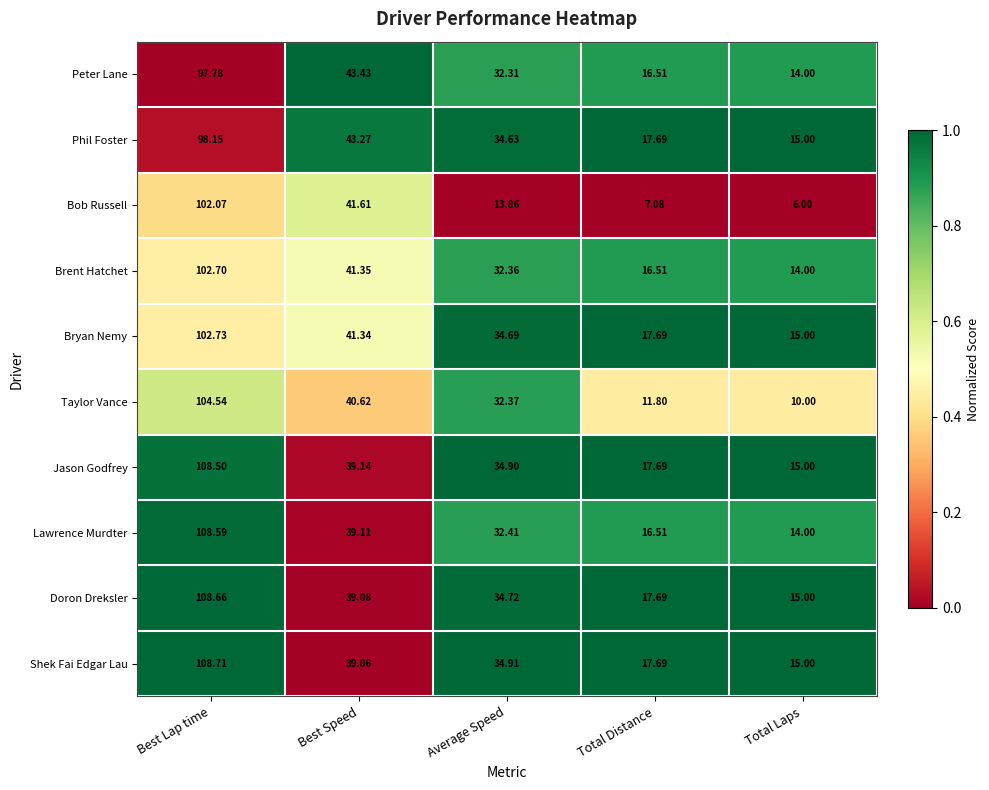

Count the number of data series in this chart.

10